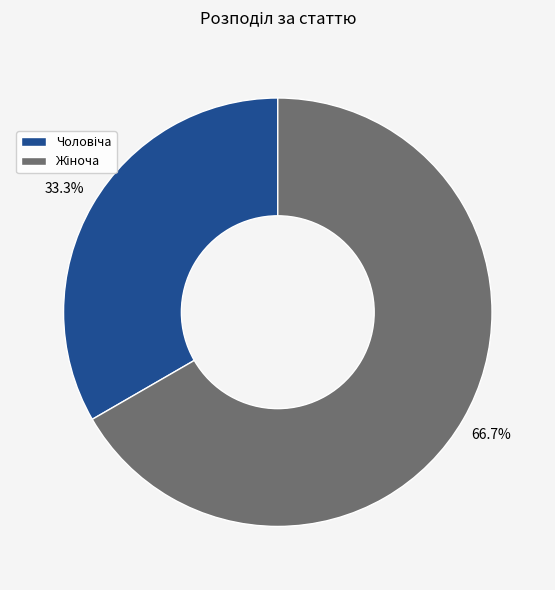

Is there a majority slice in this chart?

Yes